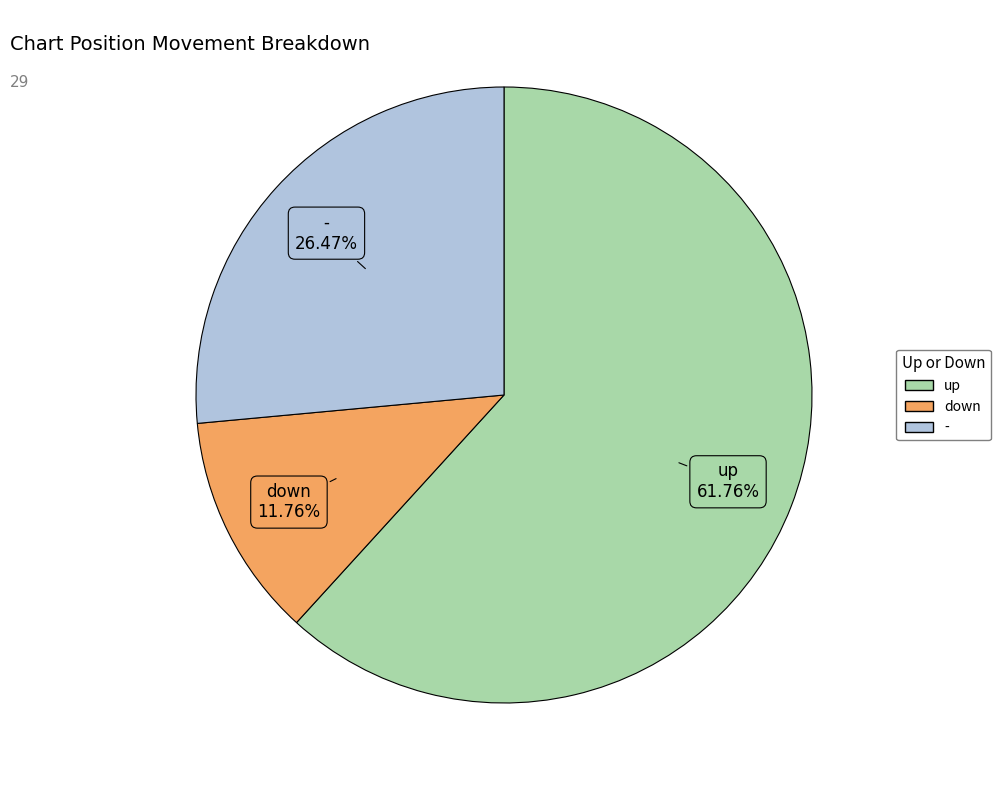

Is there a majority slice in this chart?

Yes